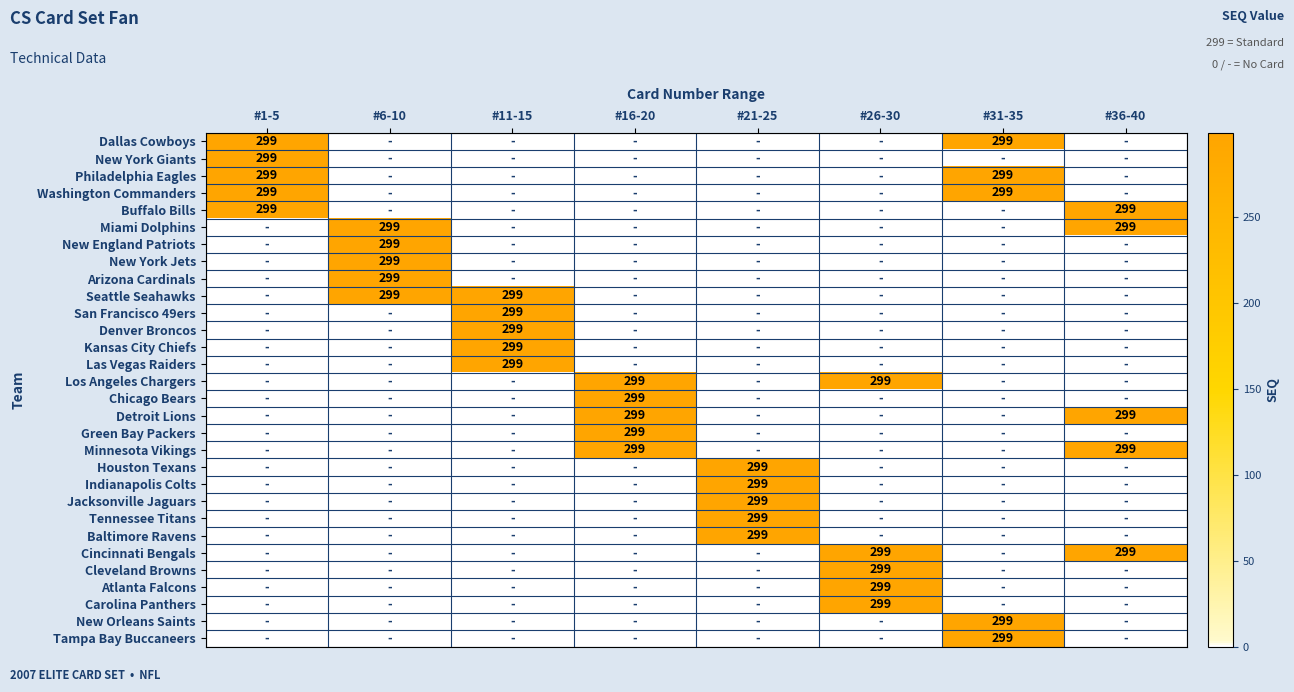

At how many categories does at least one series exceed 171?

8